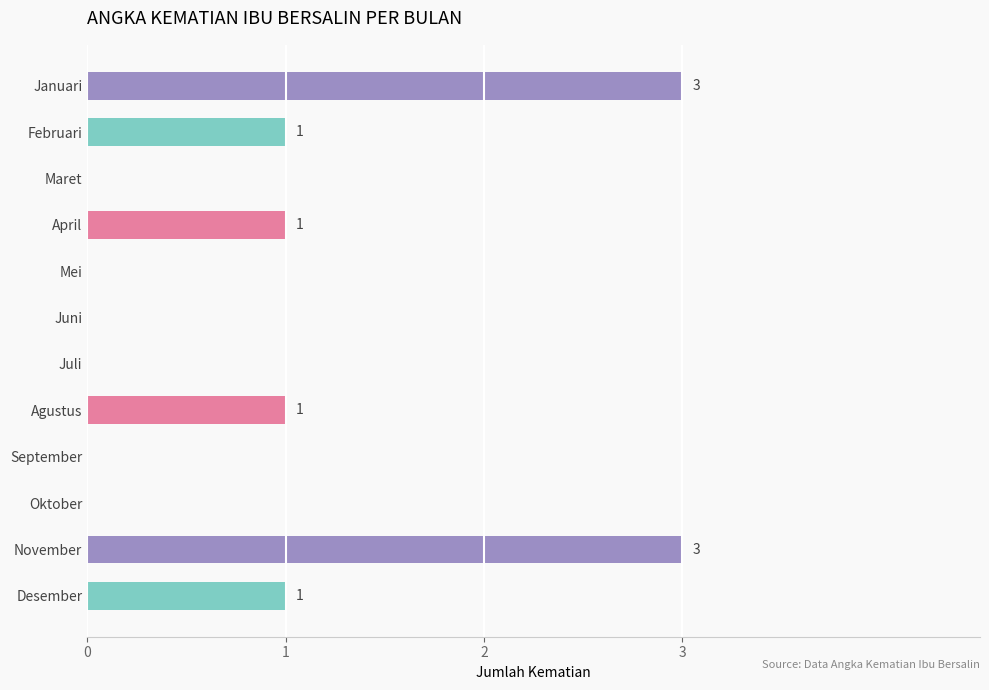

How many values are between 0 and 1?

10